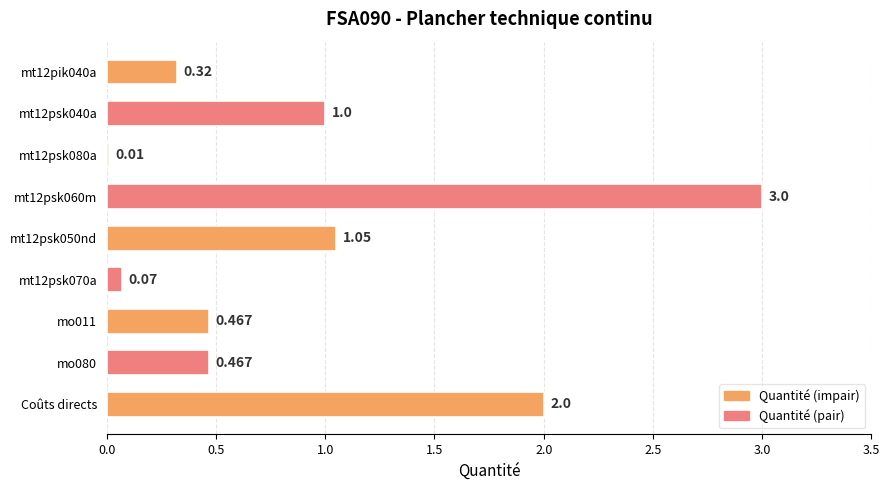

Between mt12psk050nd and Coûts directs, which is larger?

Coûts directs